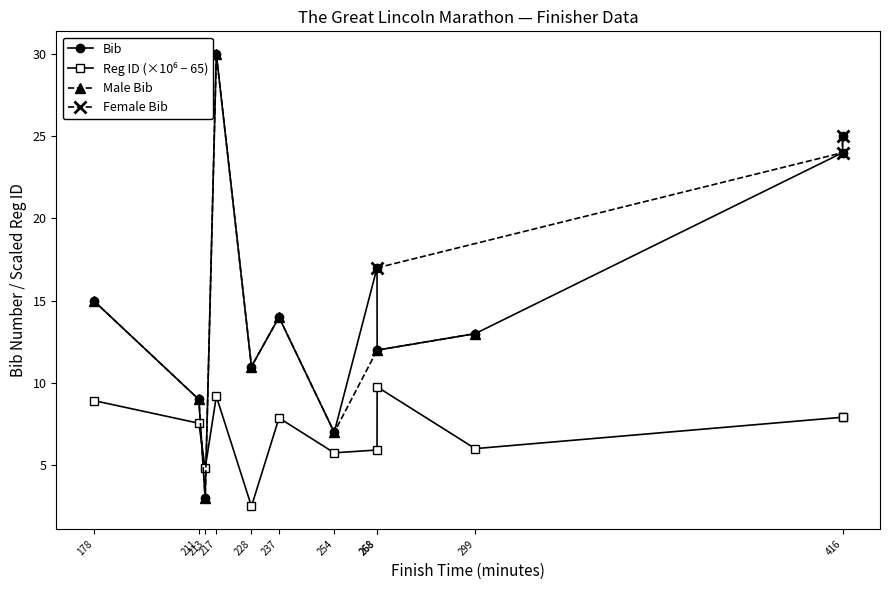

True or false: Reg ID (scaled) and Bib intersect in this chart.

True